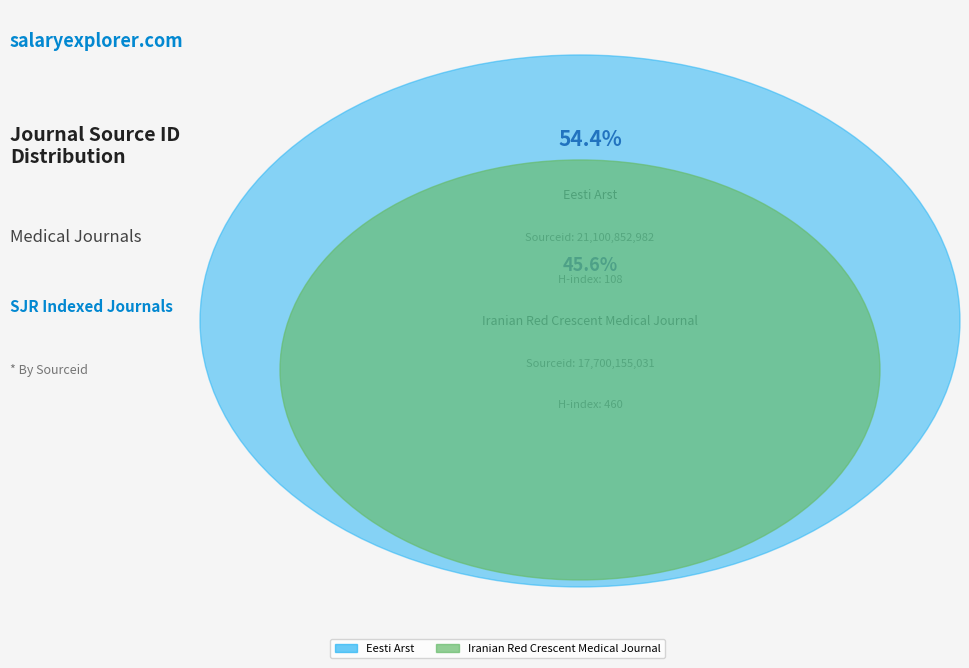

What is the change in value from Eesti Arst to Iranian Red Crescent Medical Journal?

-3400697951